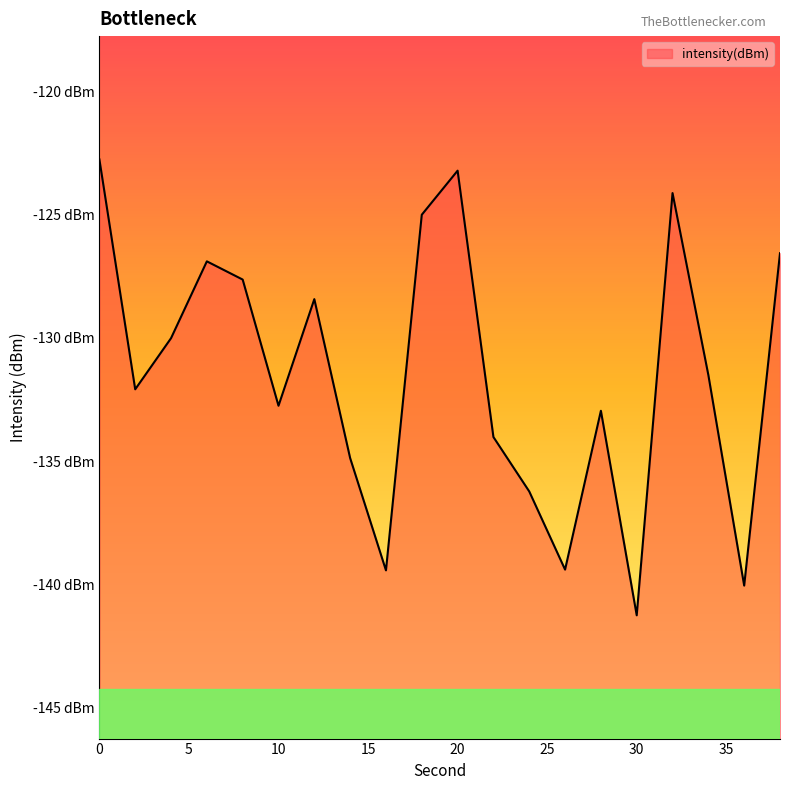

True or false: the data has more than 0 interior local peaks.

True